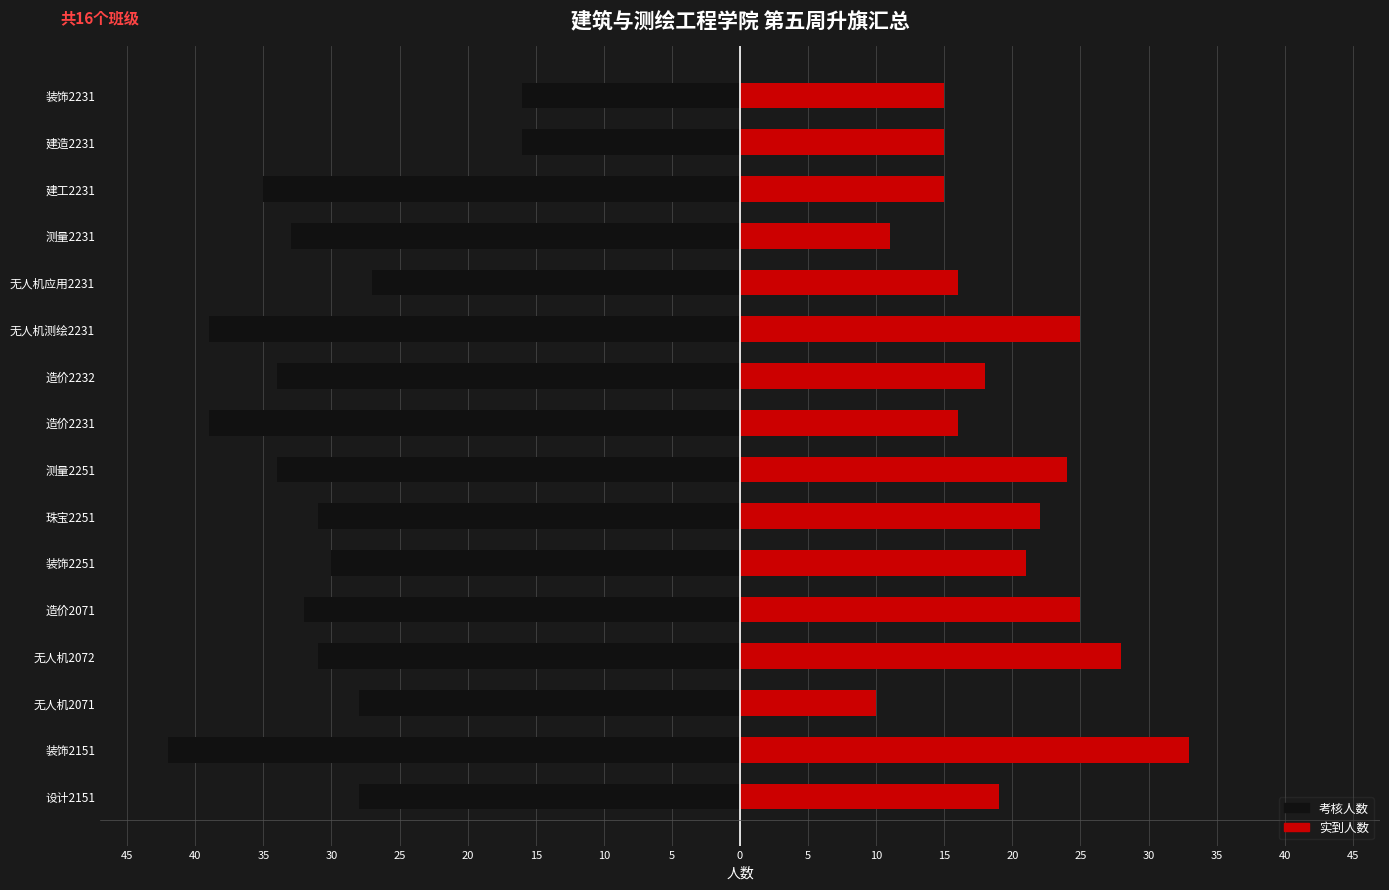

Reading left to right, what are all the values shown in this chart?

考核人数: -28	-42	-28	-31	-32	-30	-31	-34	-39	-34	-39	-27	-33	-35	-16	-16
实到人数: 19	33	10	28	25	21	22	24	16	18	25	16	11	15	15	15